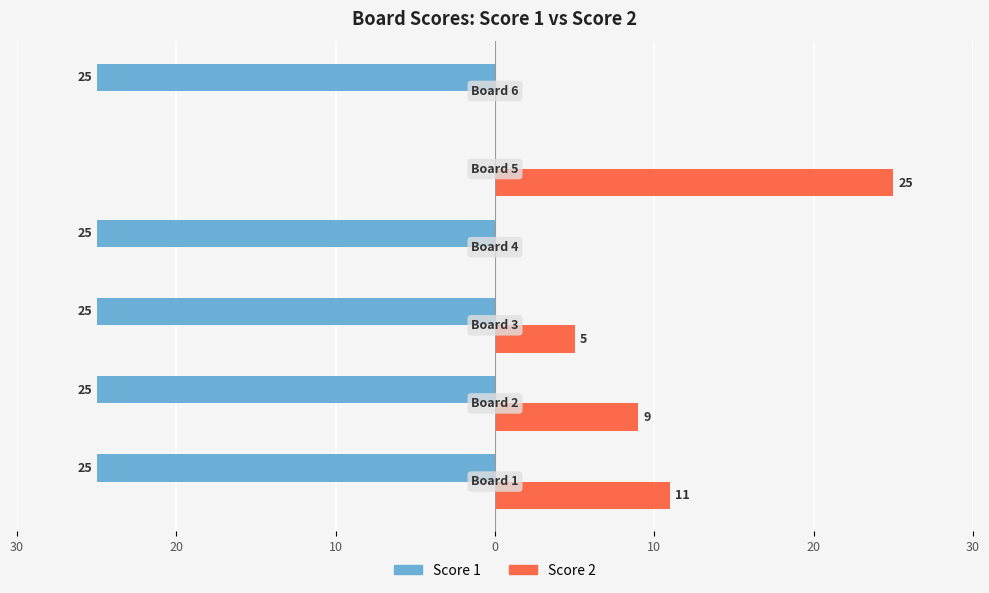

What are all the series names shown in the legend?

Score 1, Score 2